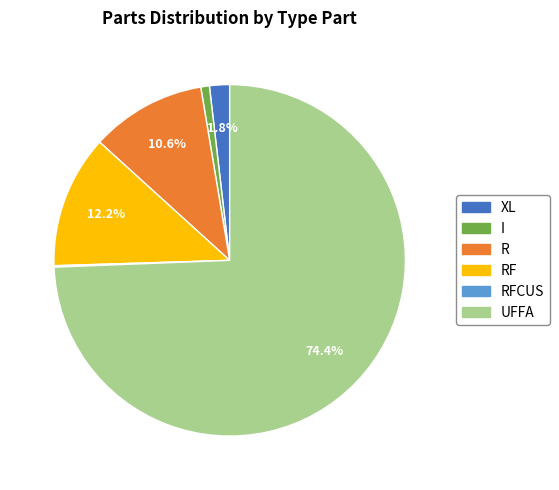

Is there a majority slice in this chart?

Yes